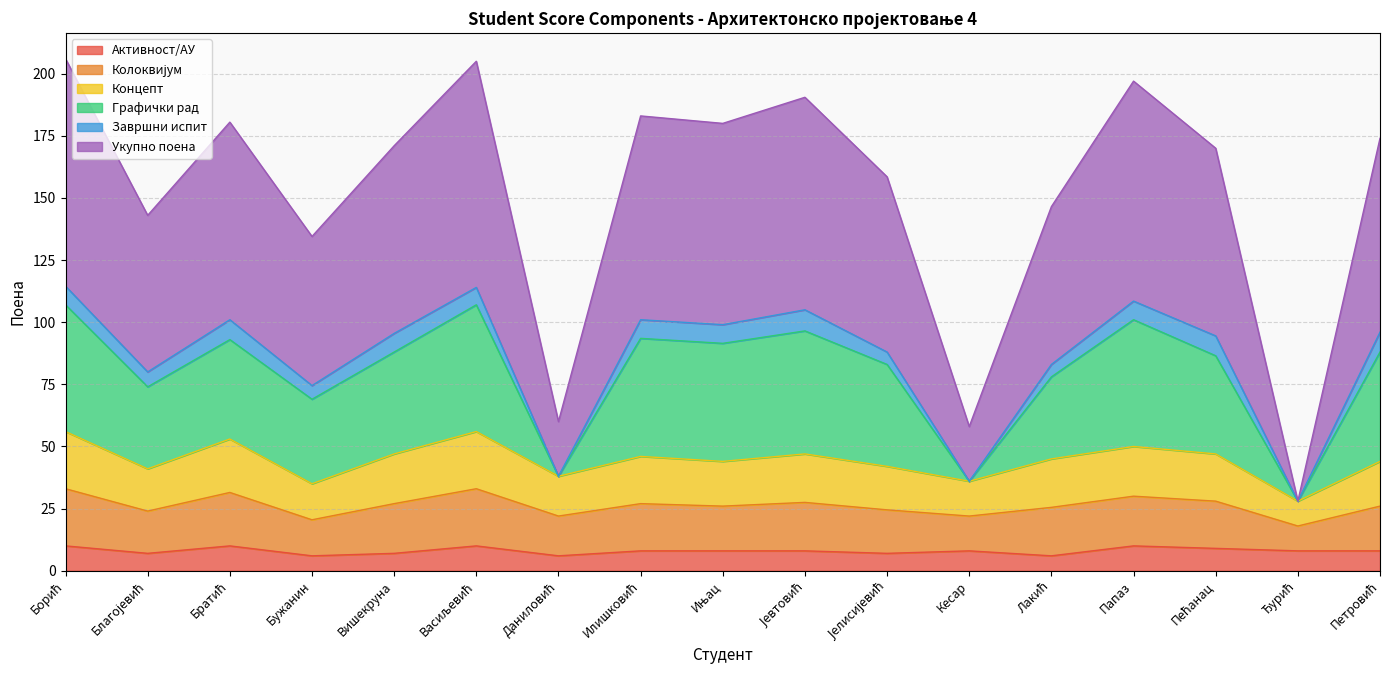

Where is the first local maximum for Графички рад?

Братић